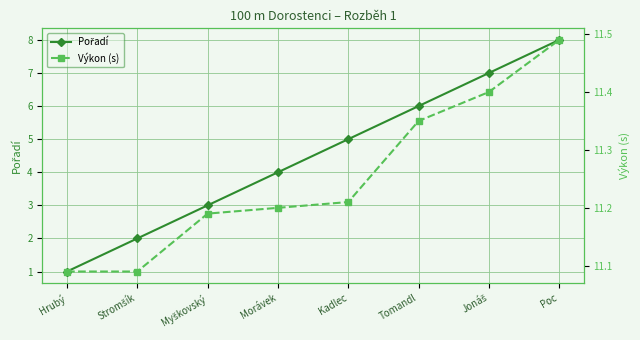

Which category has the highest value in the Pořadí series?

Poc